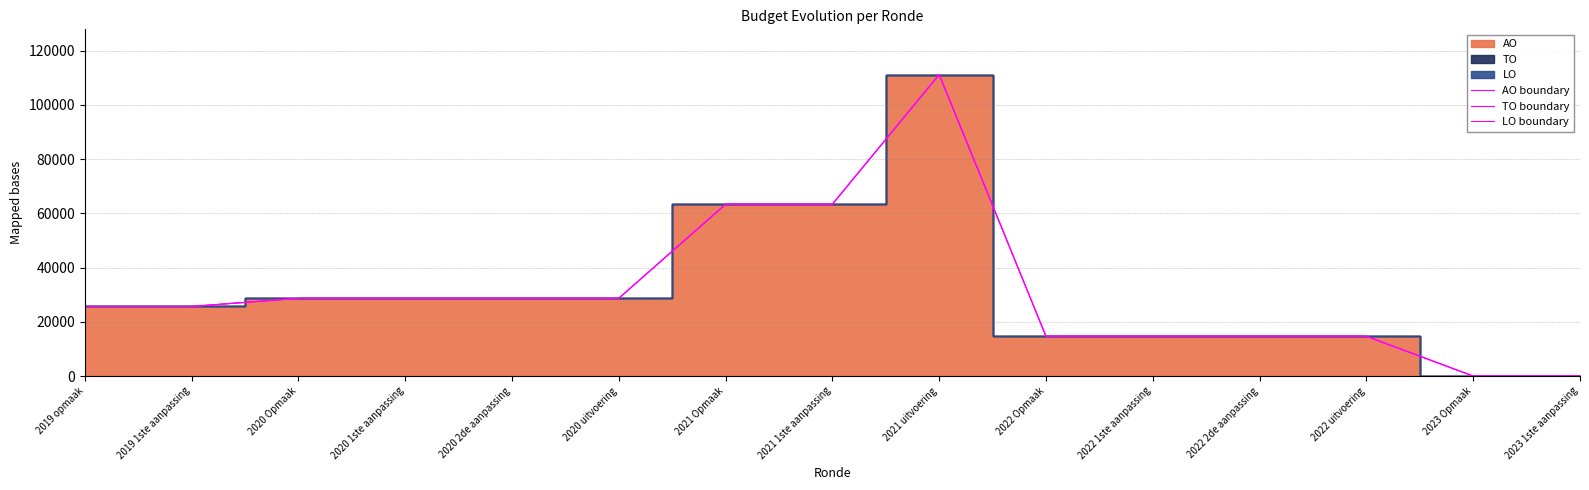

Where is LO boundary nearest to the value 55592?

2021 Opmaak